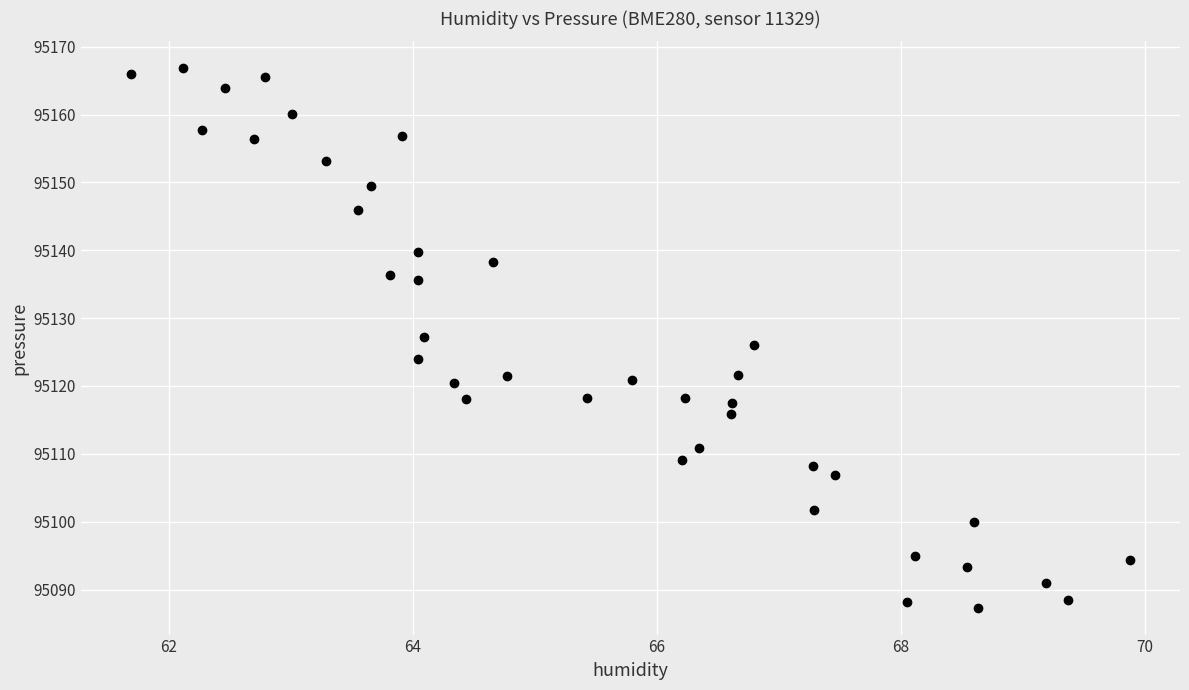

What is the range of Y values (max minus min)?

79.5